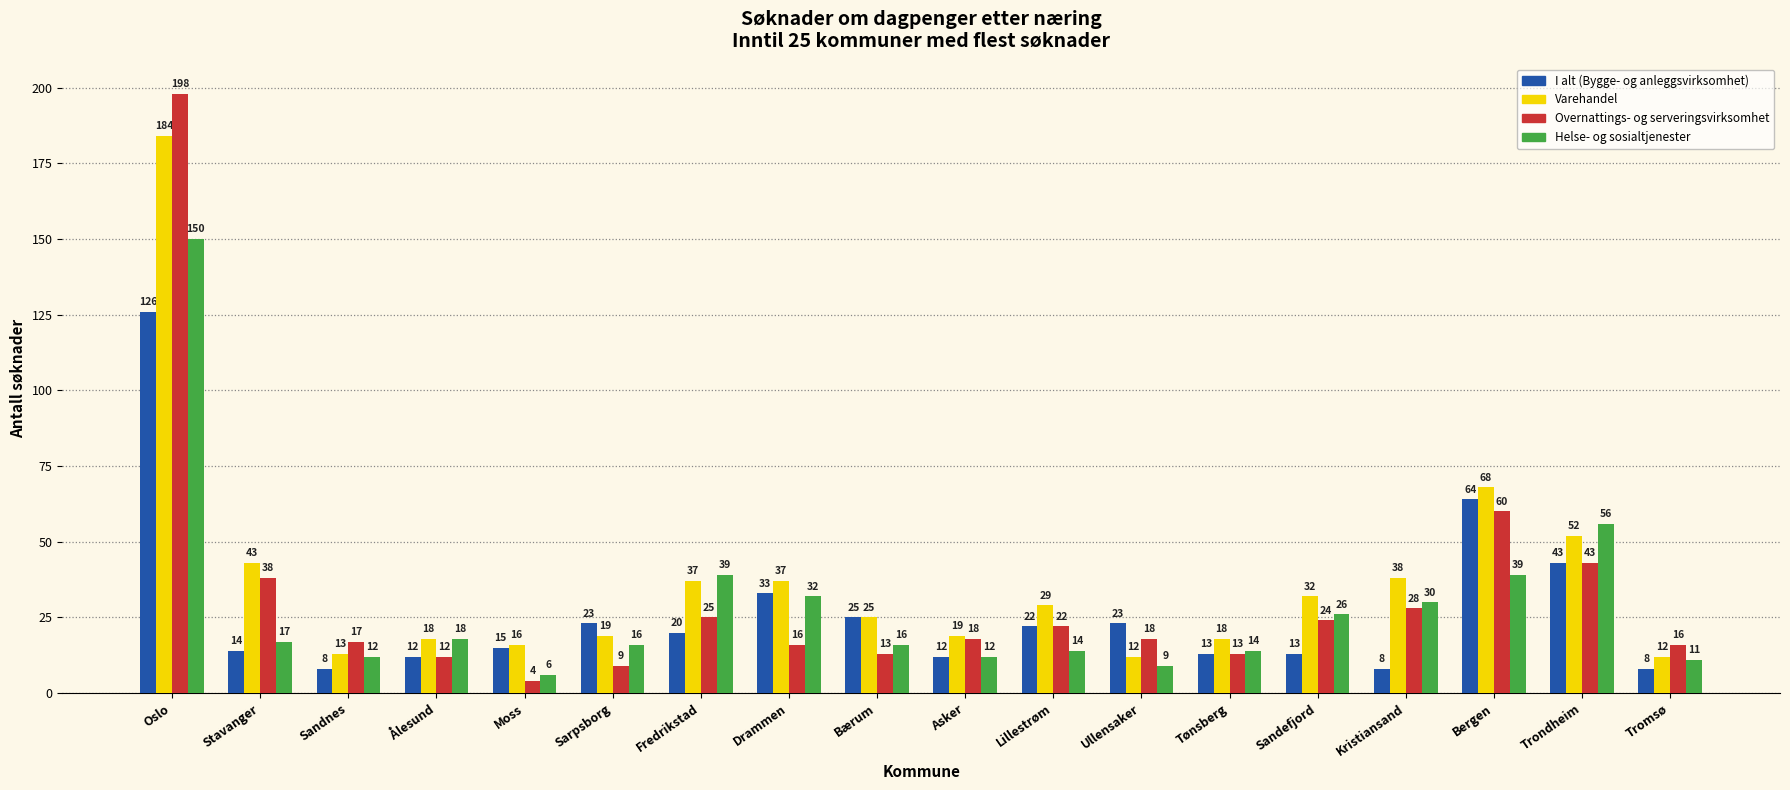

Which category has the lowest value across all series?

Moss